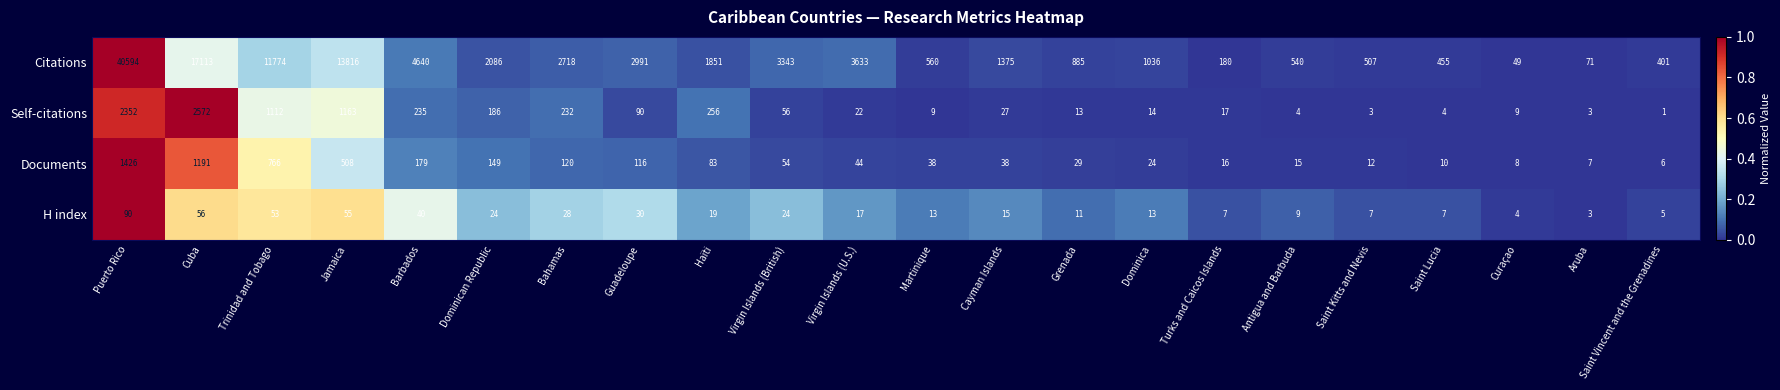

The Citations series shows 772 at Haïti. True or false?

False